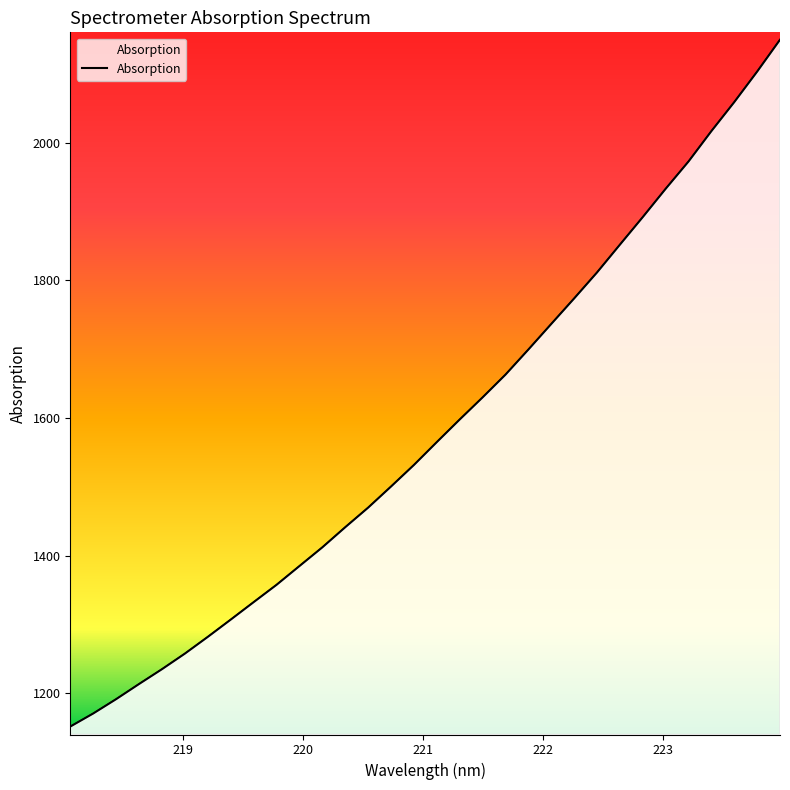

What is the maximum value shown in the chart?

2149.6